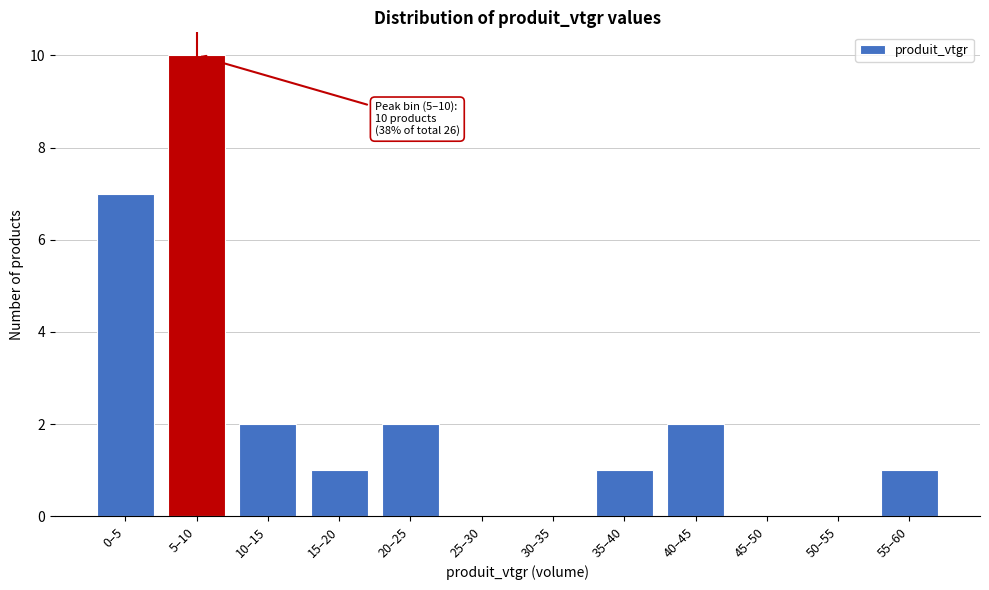

Reading left to right, what are all the values shown in this chart?

0–5=7	5–10=10	10–15=2	15–20=1	20–25=2	25–30=0	30–35=0	35–40=1	40–45=2	45–50=0	50–55=0	55–60=1